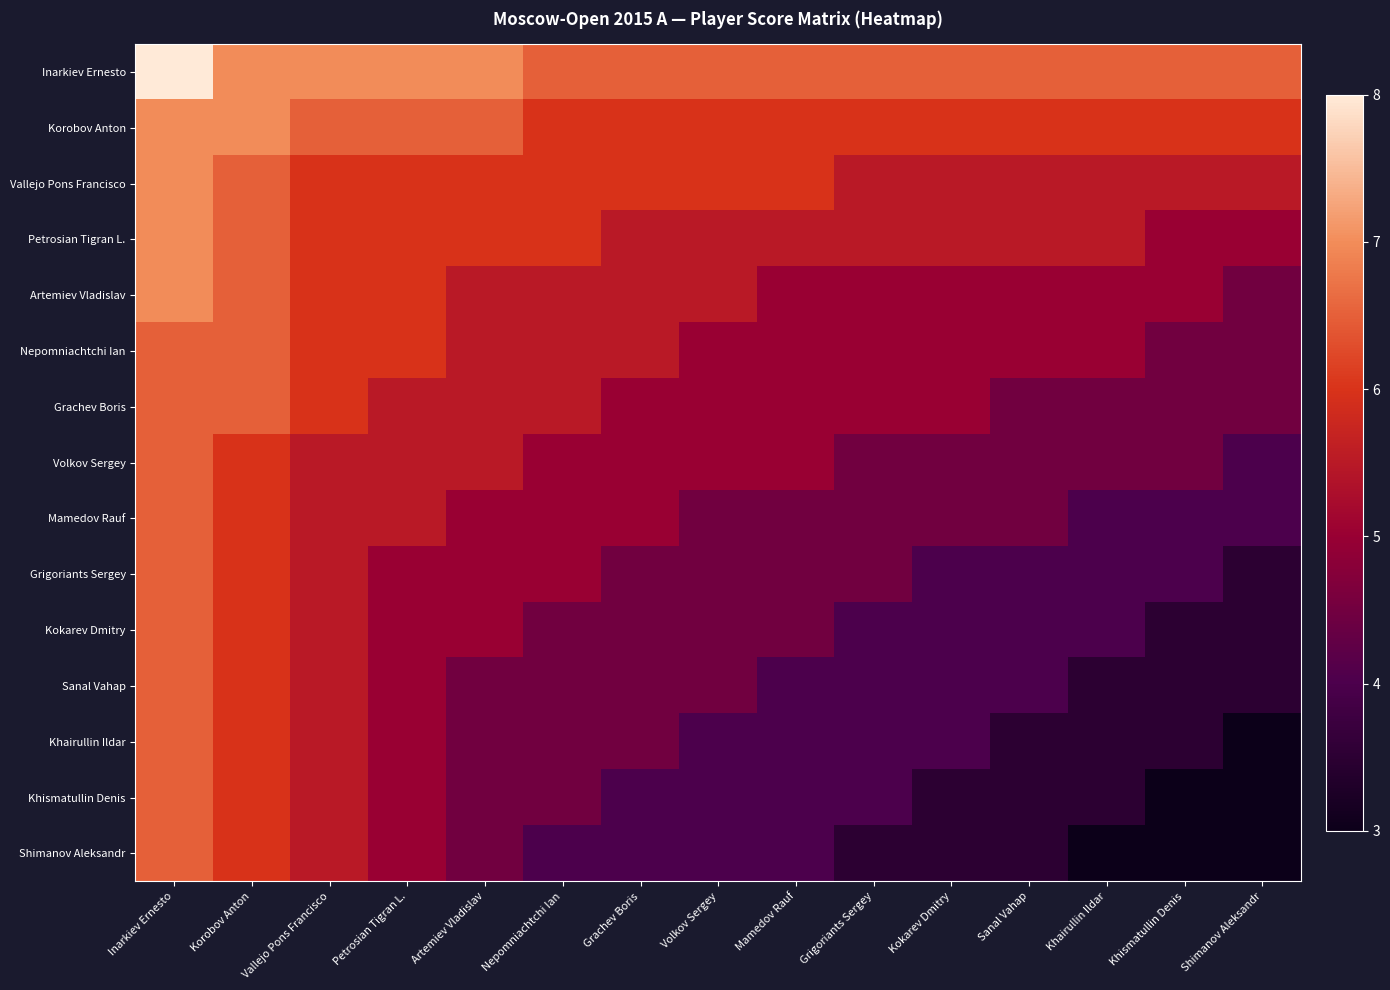

What is the maximum value shown in the chart?

8.0